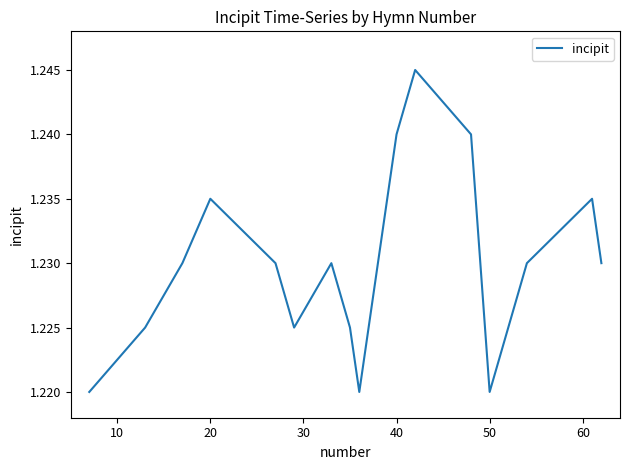

True or false: the data shows 0.4 at 40.

False